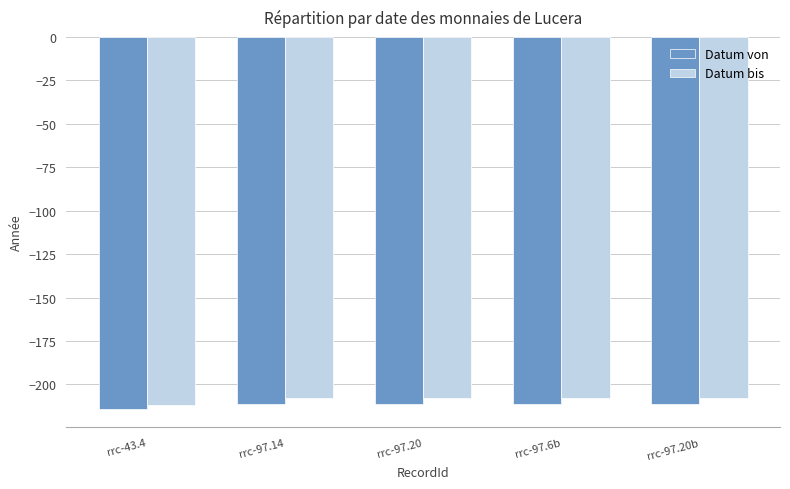

Which series has the largest range (max minus min)?

Datum bis